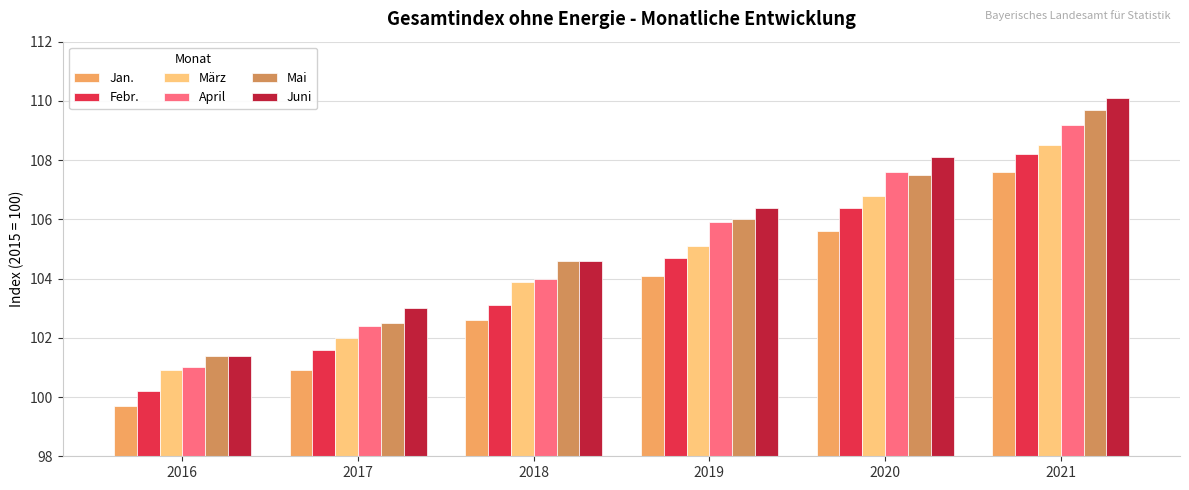

How many values in the Febr. series exceed 104?

3